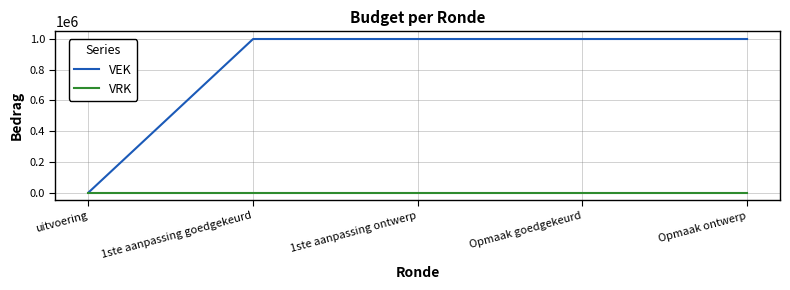

Is it true that VRK equals 0 at uitvoering?

True